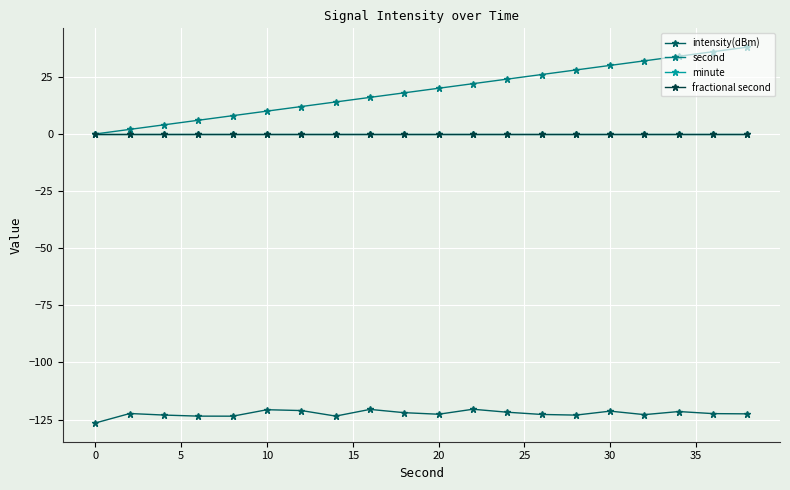

Does the chart have visible grid lines?

Yes